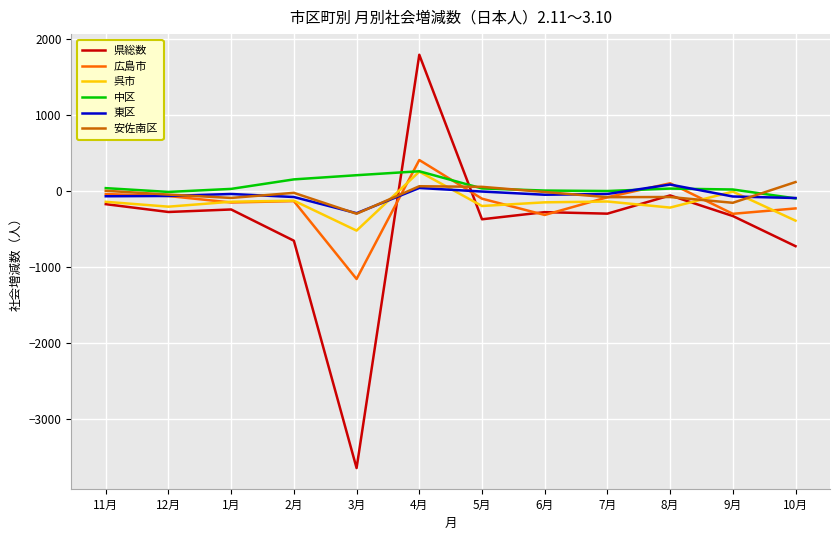

After their last crossing, which series has the higher values: 県総数 or 呉市?

呉市